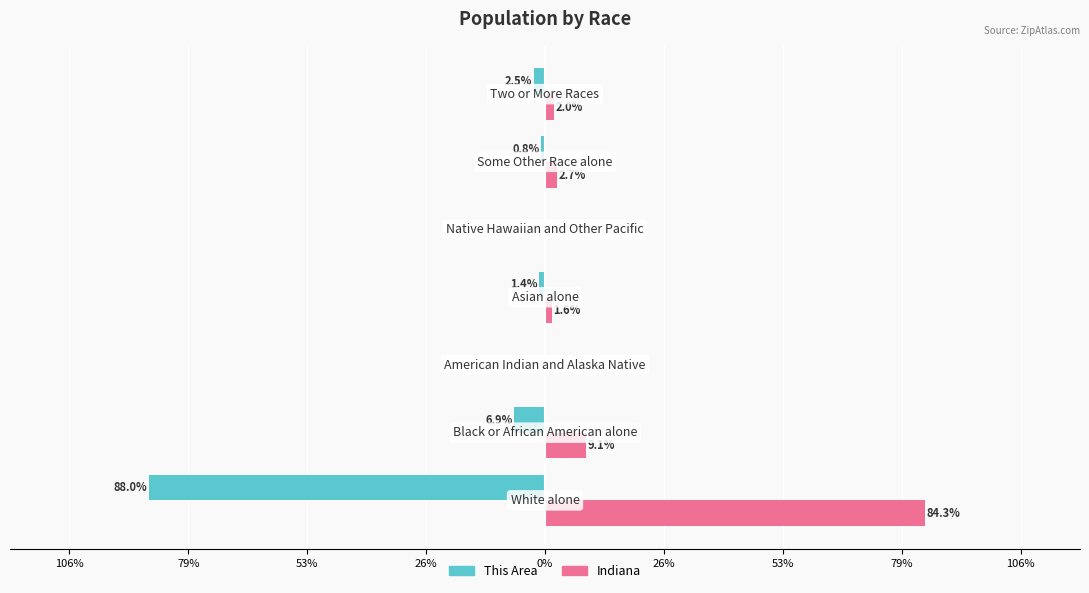

What are all the series names shown in the legend?

This Area, Indiana